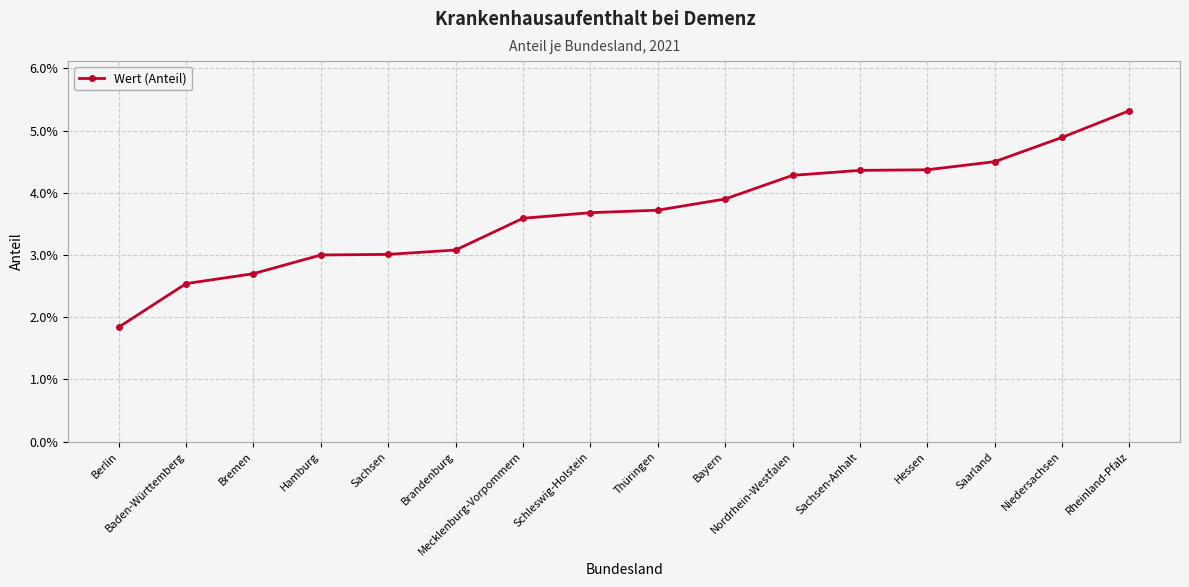

True or false: there are more than 0 points higher than both neighbors.

False